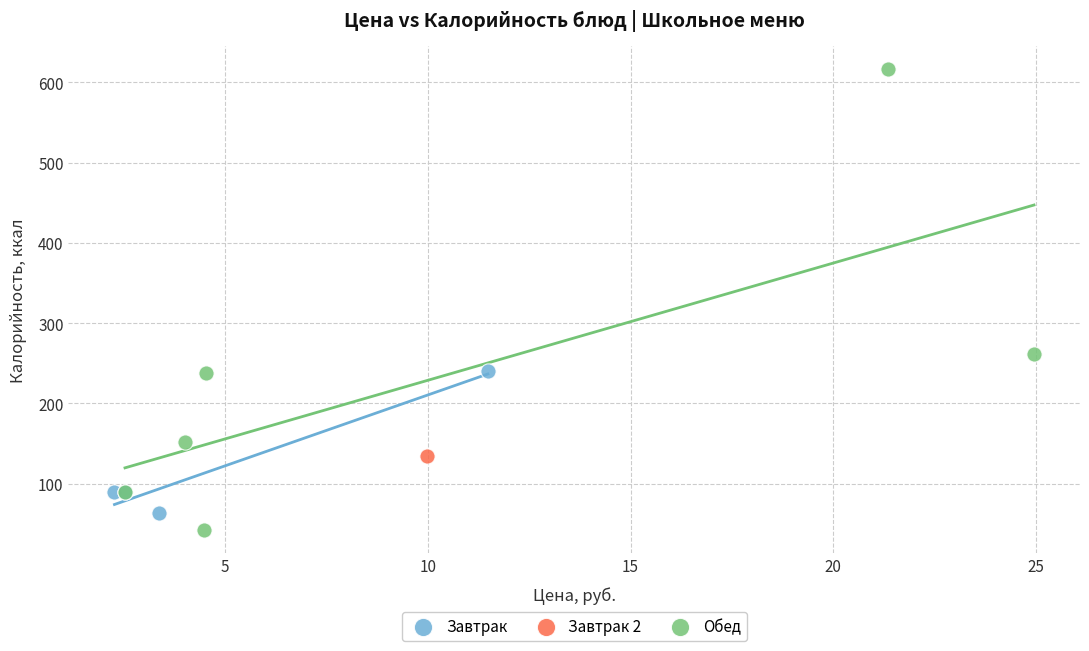

Which series reaches the minimum Y coordinate?

Обед